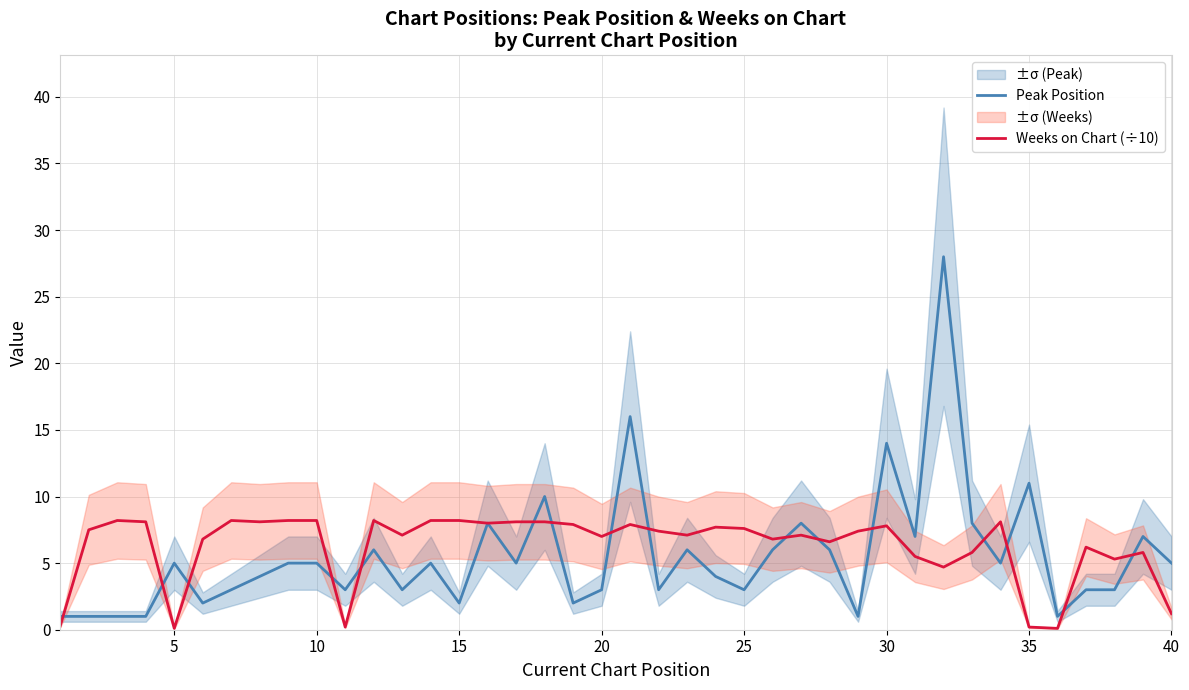

What is the average value of the Peak Position series?

5.5